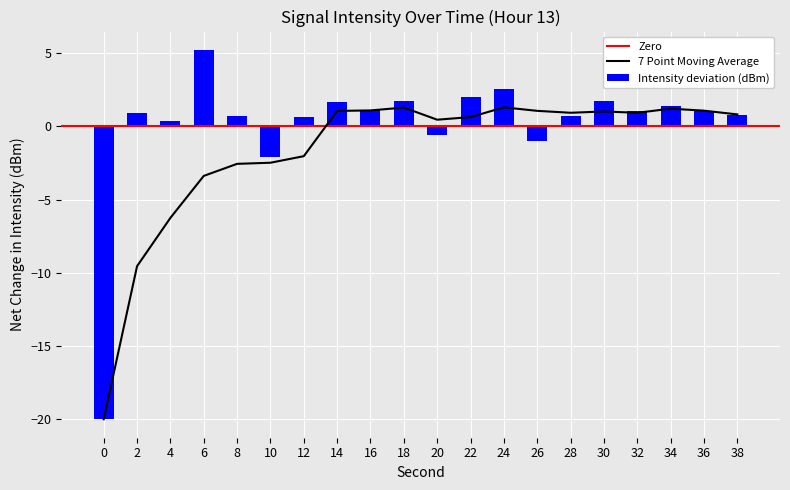

List the labels in order of value, smallest first.

0, 10, 26, 20, 4, 12, 28, 8, 38, 2, 36, 32, 16, 34, 14, 18, 30, 22, 24, 6